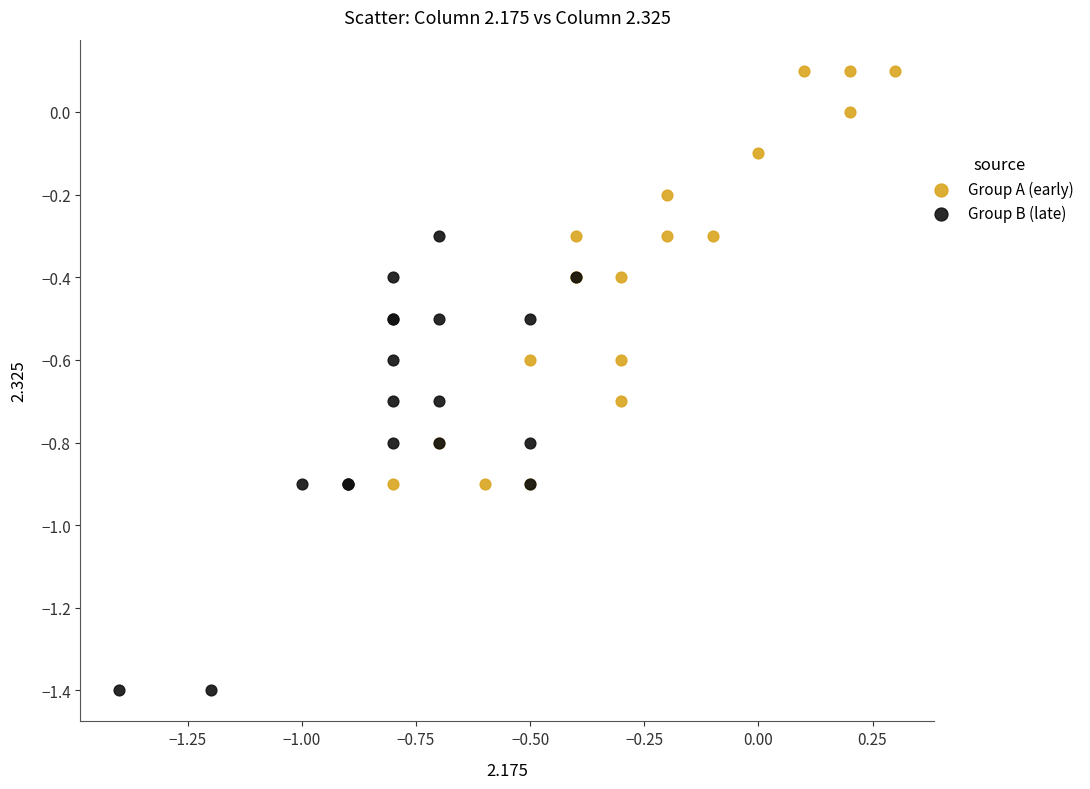

Which series reaches the maximum Y coordinate?

Group A (early)